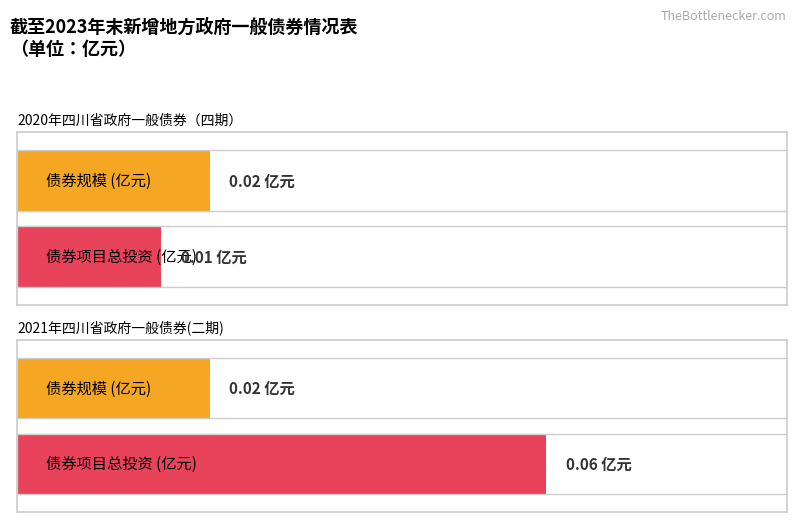

What is the sum of all 债券项目总投资 values?

0.1